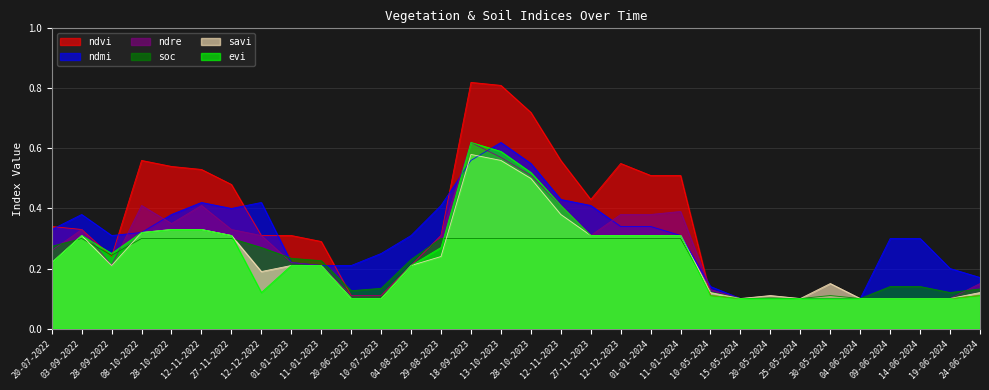

Where is ndmi nearest to the value 0?

15-05-2024